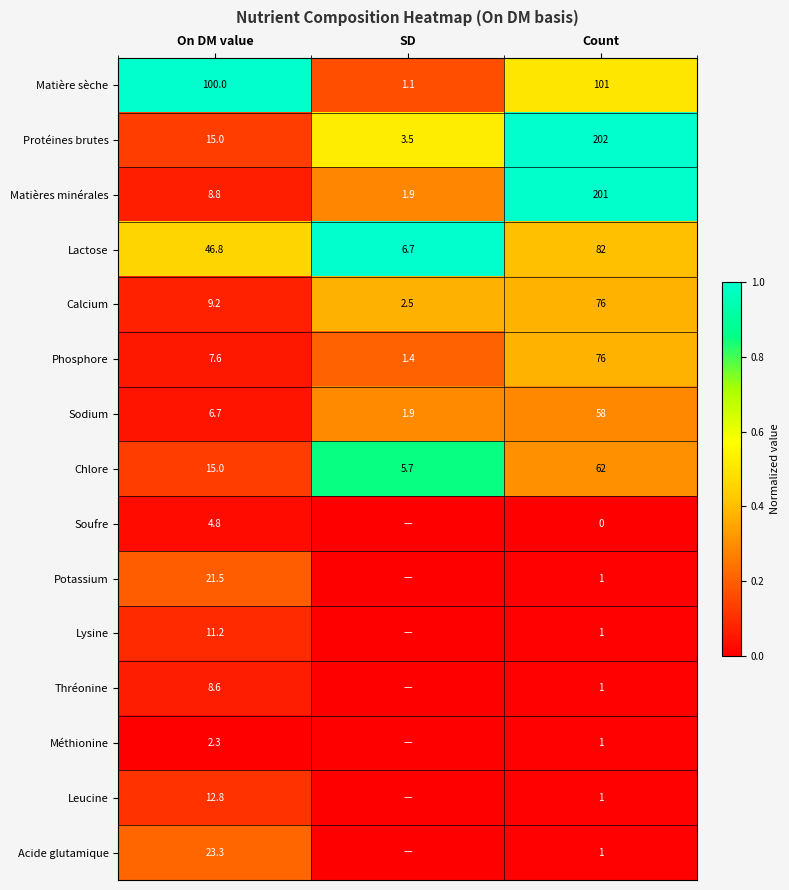

The Matière sèche series shows 101.0 at Count. True or false?

True